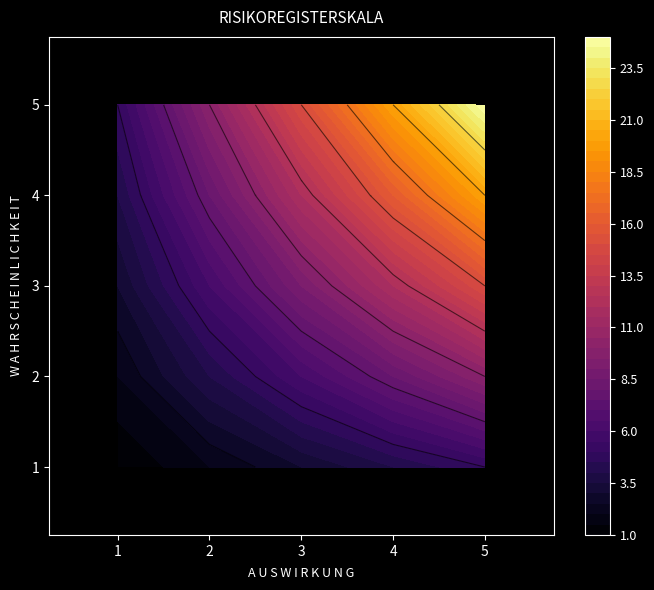

Rank the series by their maximum value, from lowest to highest.

1, 2, 3, 4, 5